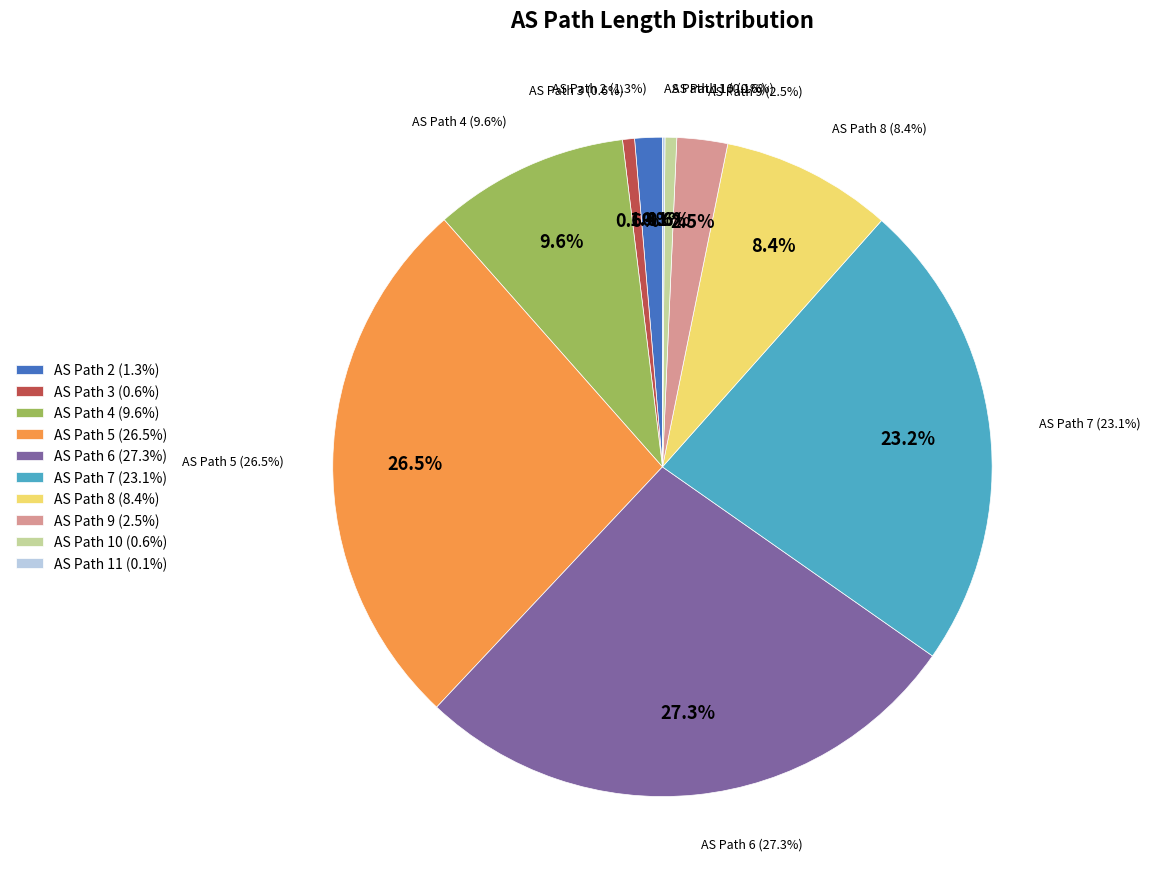

Does any single category account for the majority?

No